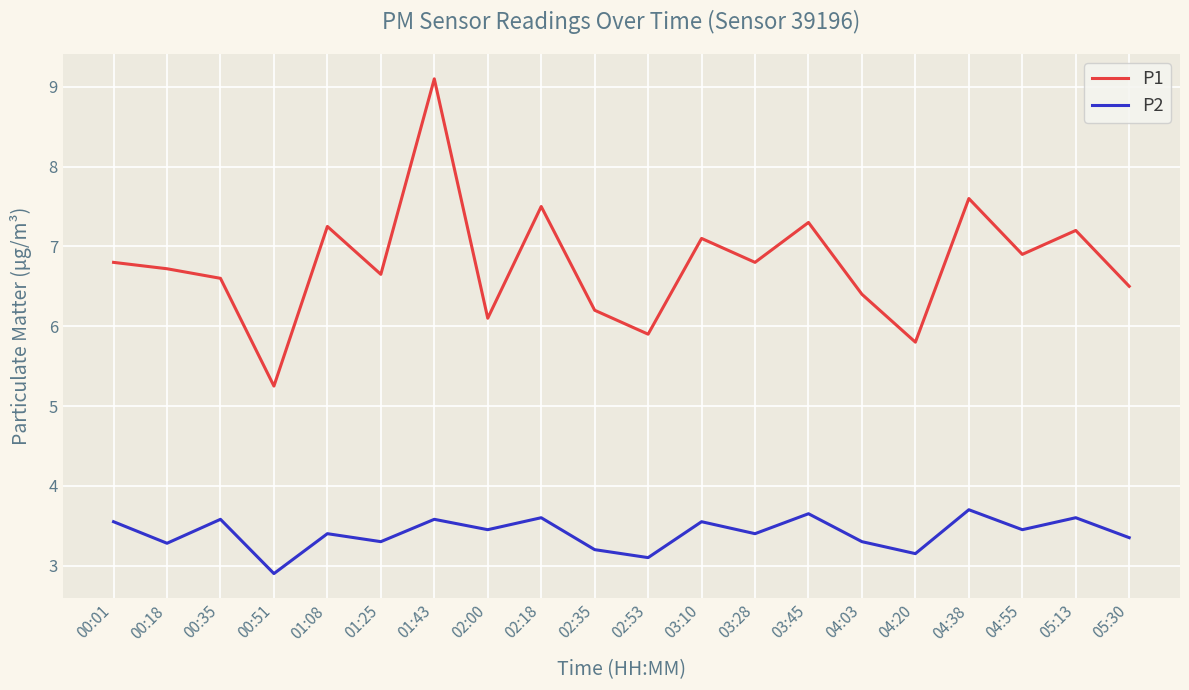

At which category does P1 reach its first local valley?

00:51